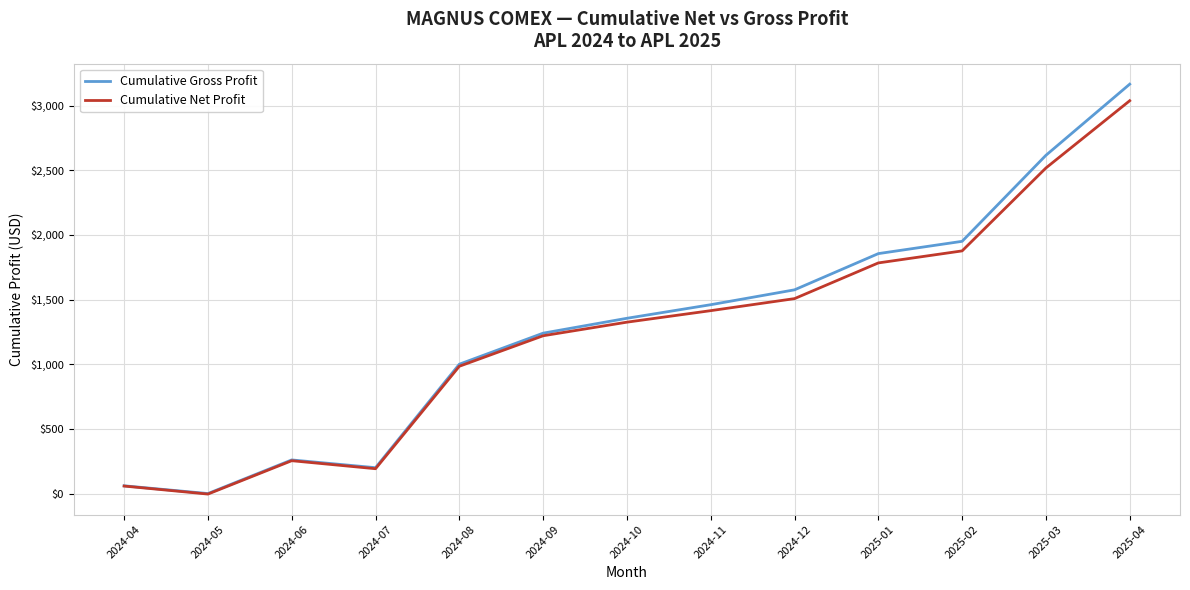

What is the spread (max minus min) of values at 2024-12?

68.0